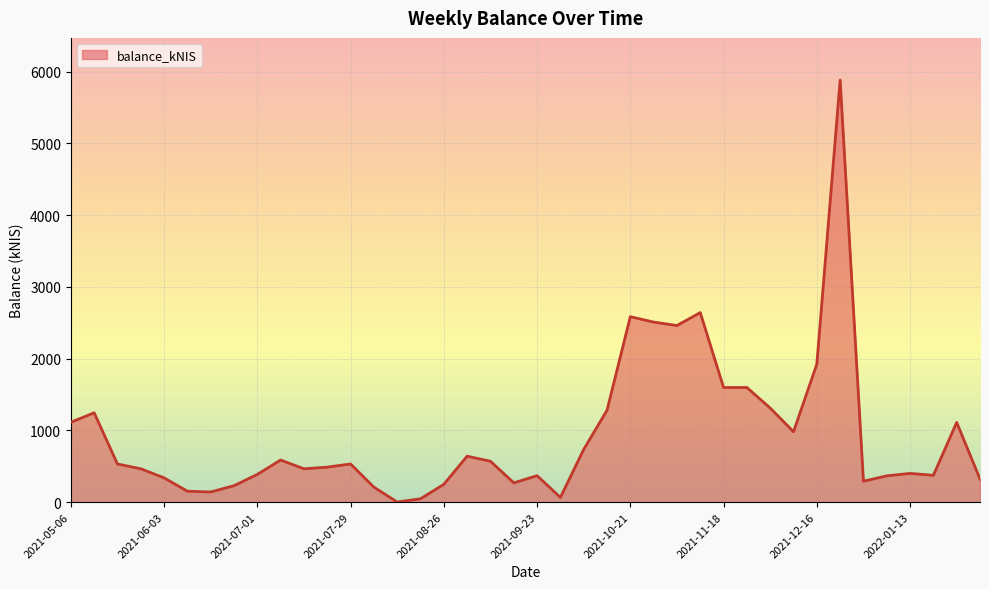

What is the greatest value displayed?

5883.4